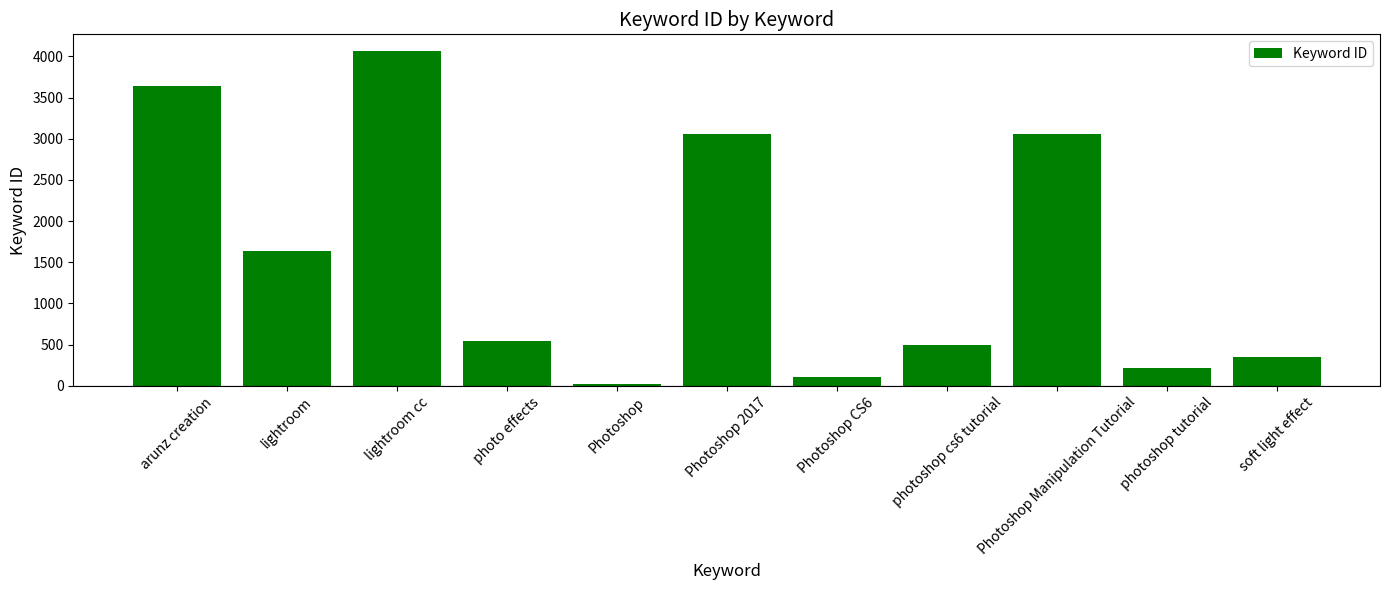

Which has a higher value, Photoshop or lightroom?

lightroom